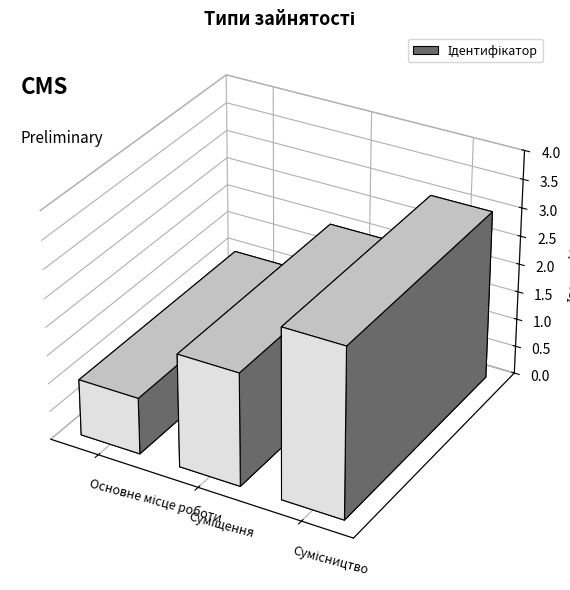

What is the difference between the second highest and minimum values?

1